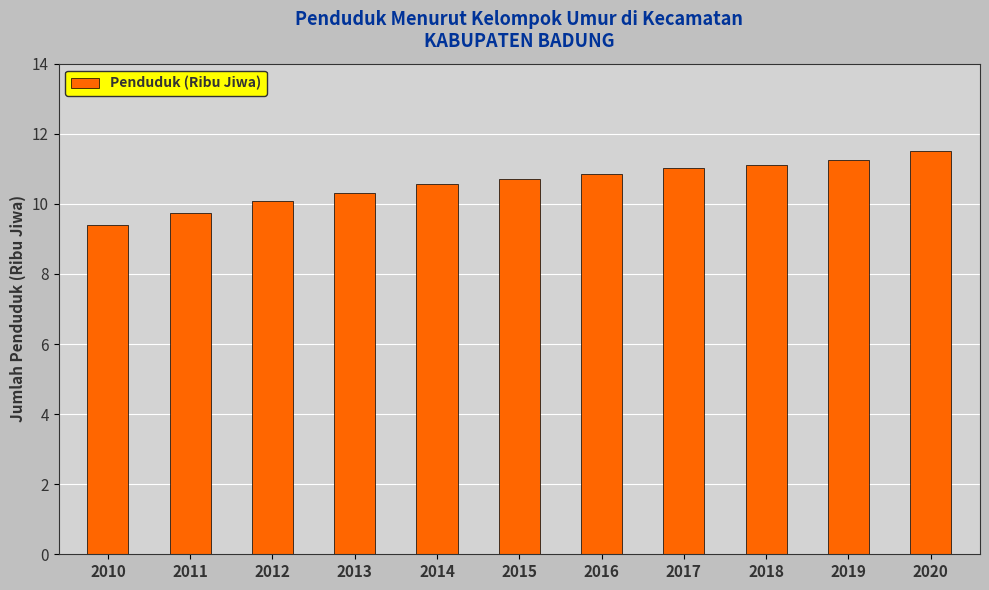

What is the minimum value shown in the chart?

9.4